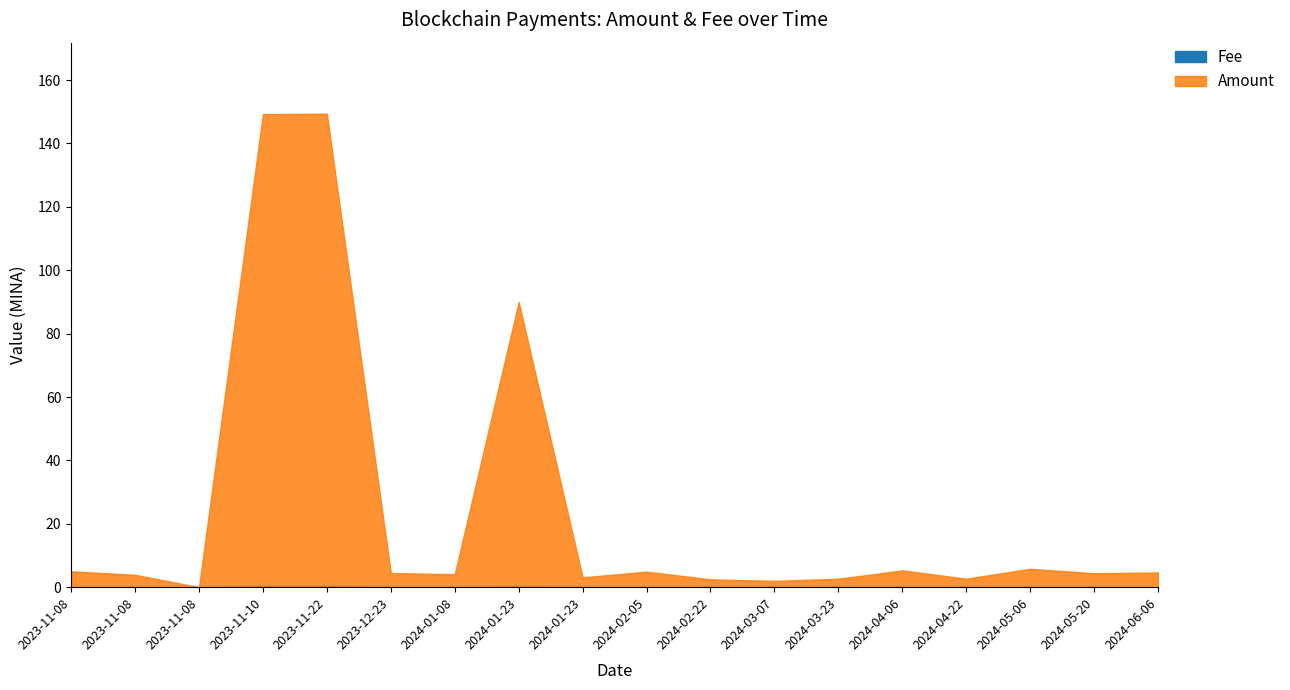

The value of Fee at 2023-11-22 07:42 is 0.3. True or false?

True